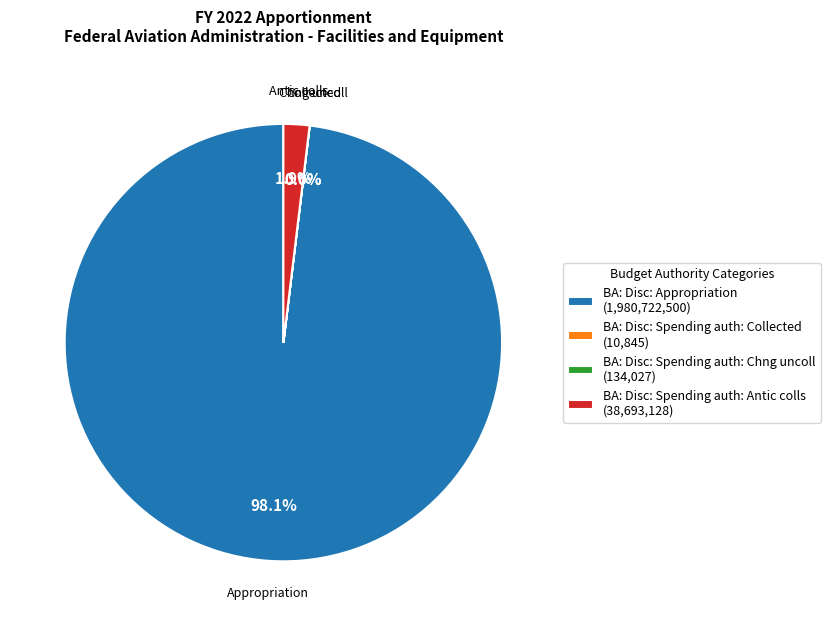

Which category accounts for the majority?

BA: Disc: Appropriation